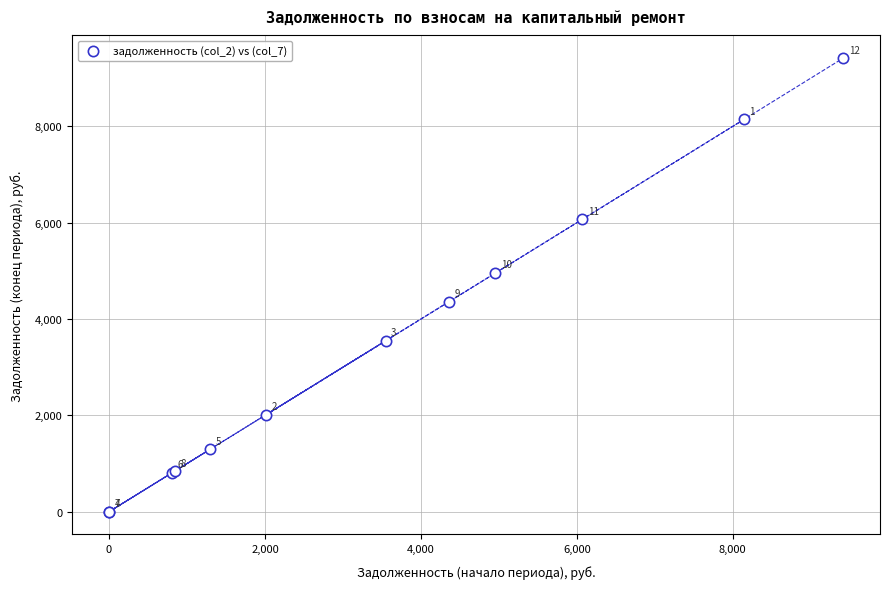

What Y value in the scatter plot is closest to 4708?

4956.5